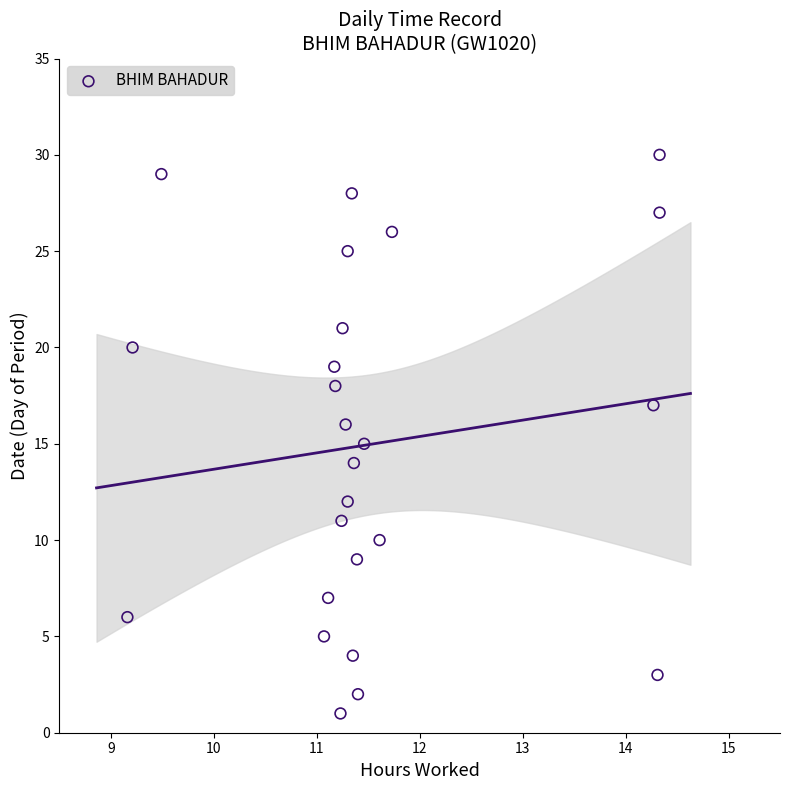

What is the range of Y values (max minus min)?

29